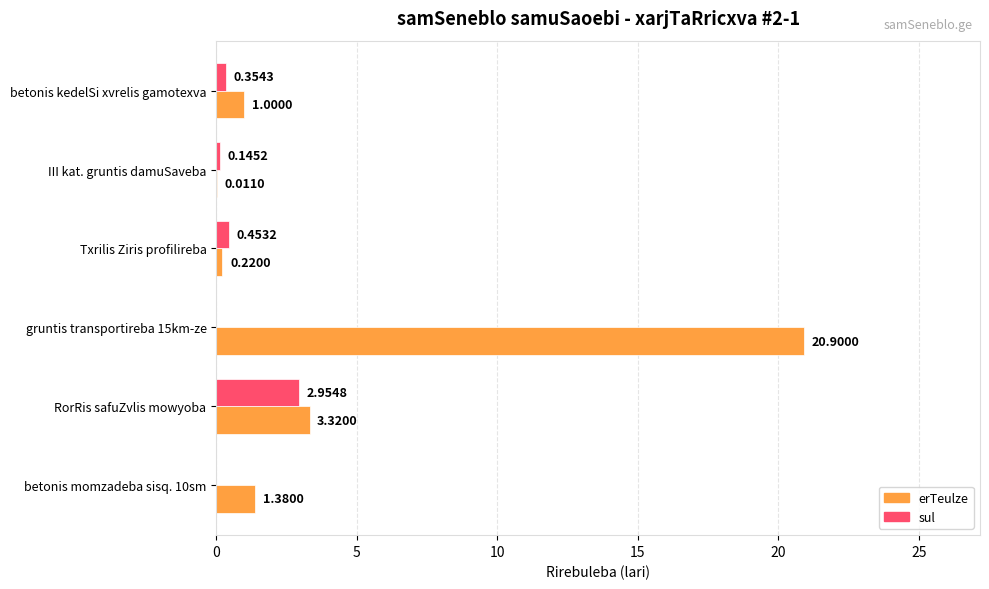

What is the sum of the erTeulze values at Txrilis Ziris profilireba and gruntis transportireba 15km-ze?

21.1